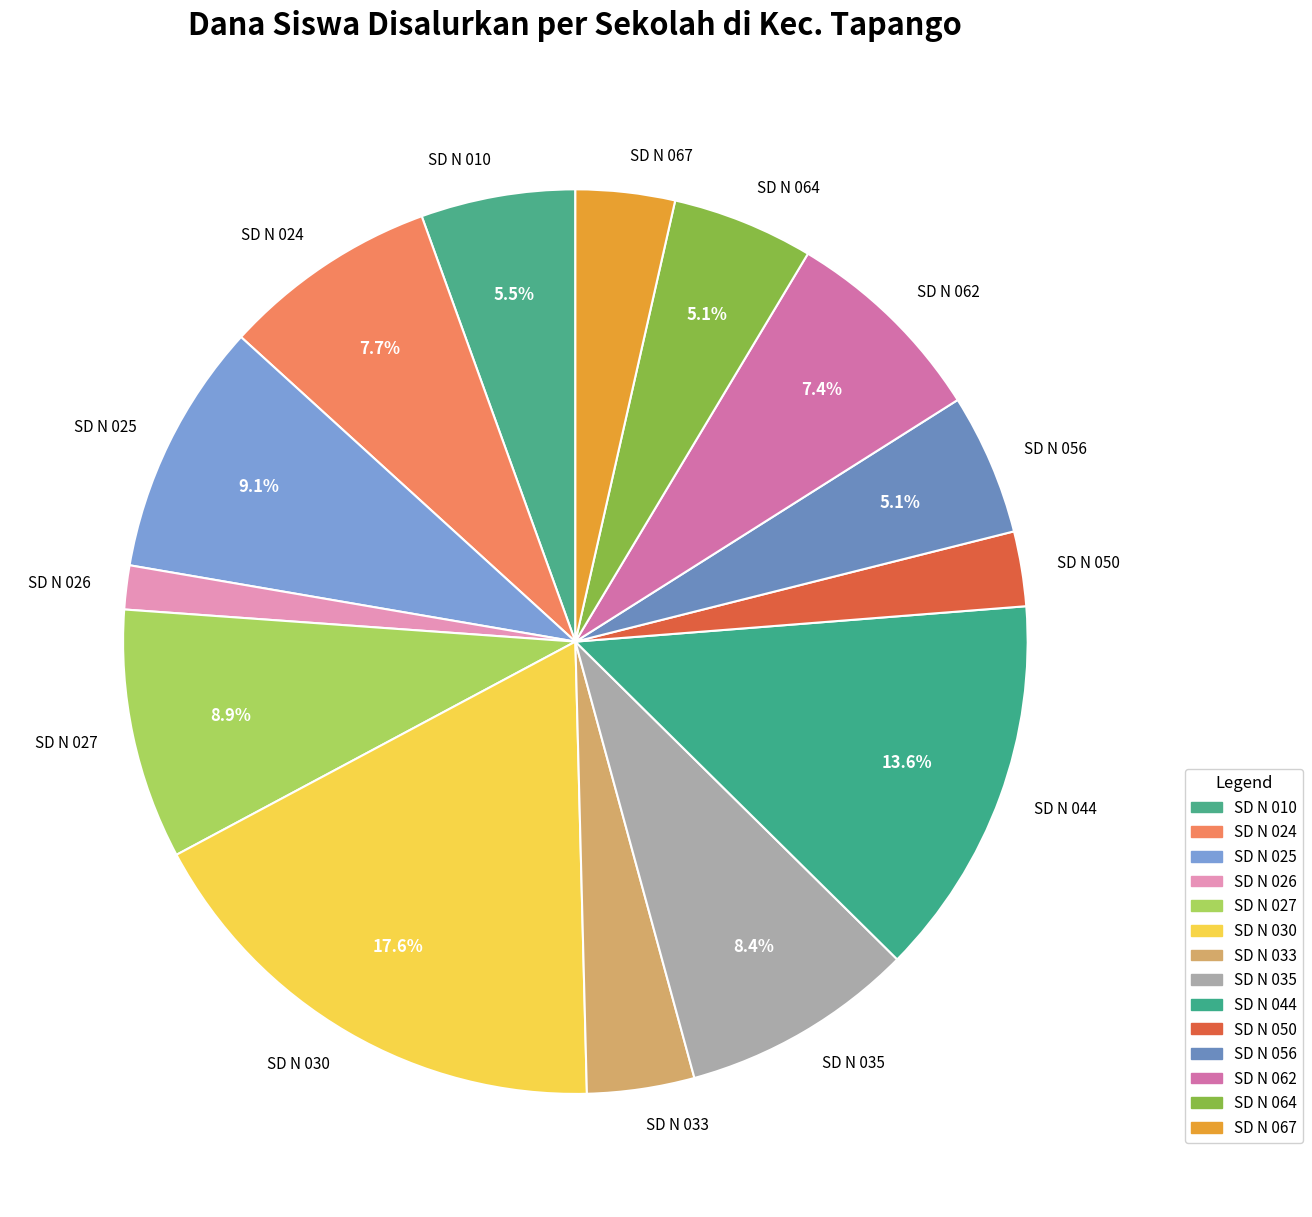

How many slices are in this pie chart?

14